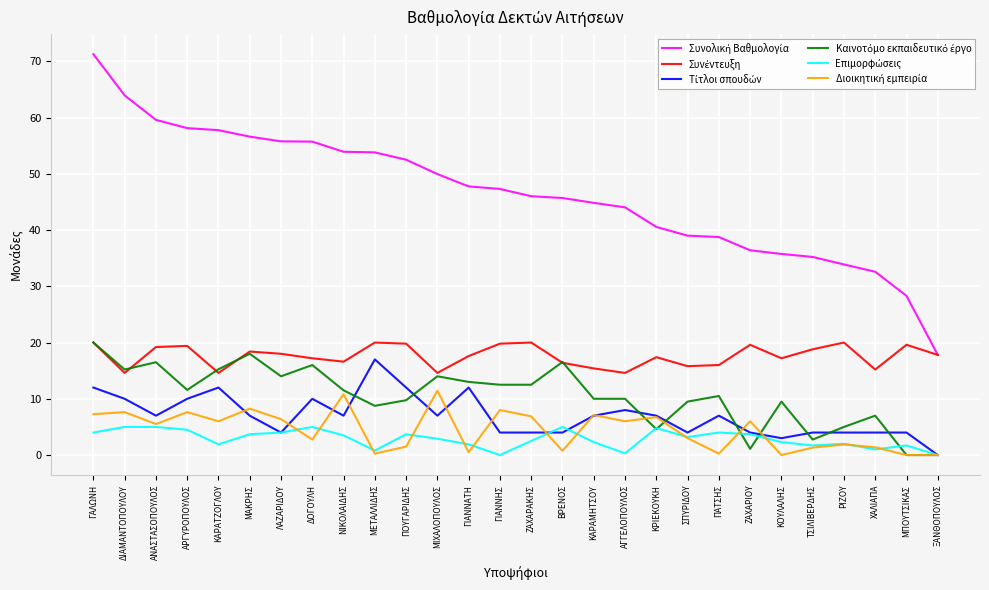

What is the total value across all series at ΔΙΑΜΑΝΤΟΠΟΥΛΟΥ?

116.4